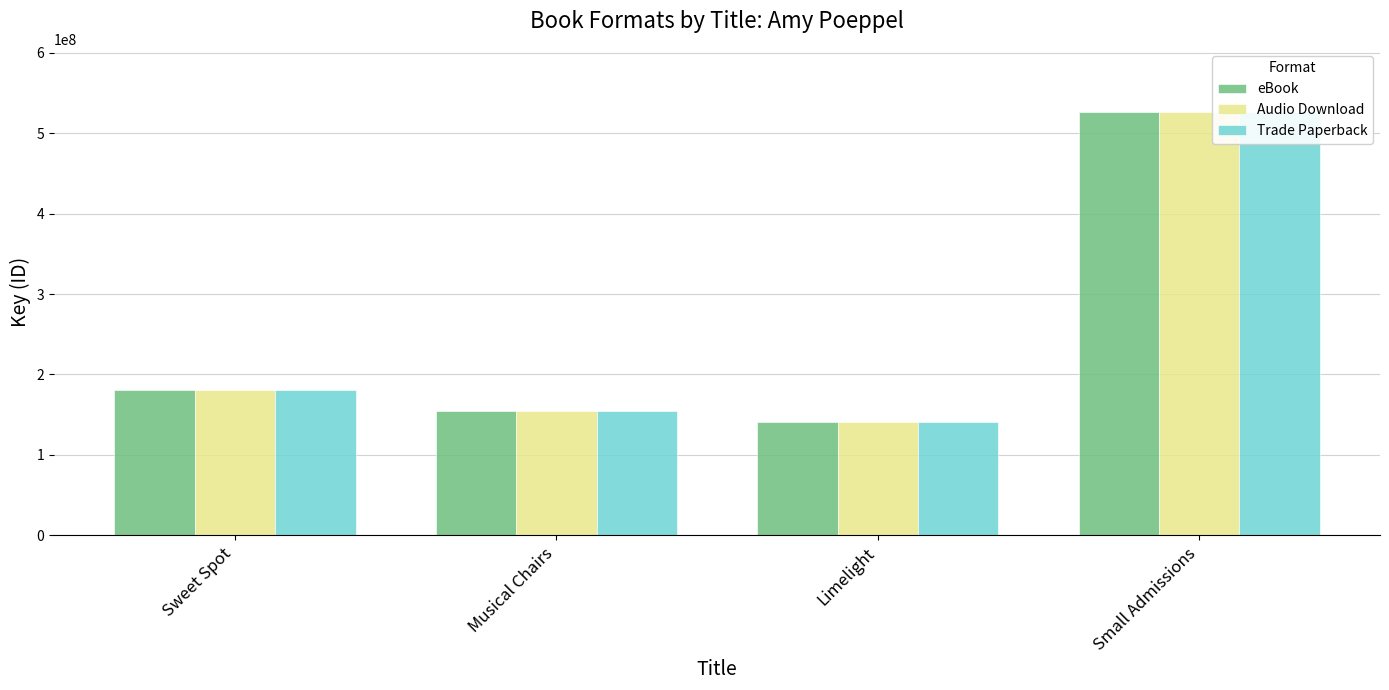

What is the sum of the Audio Download values at Musical Chairs and Limelight?

295378463